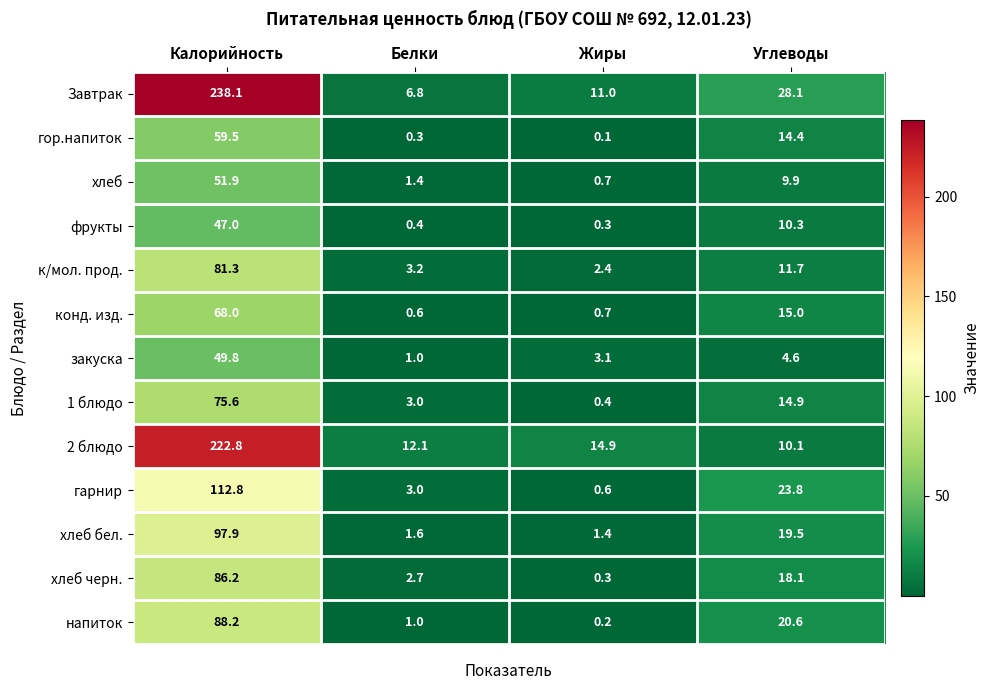

What is the difference between the second highest and second lowest values in the хлеб черн. series?

15.4